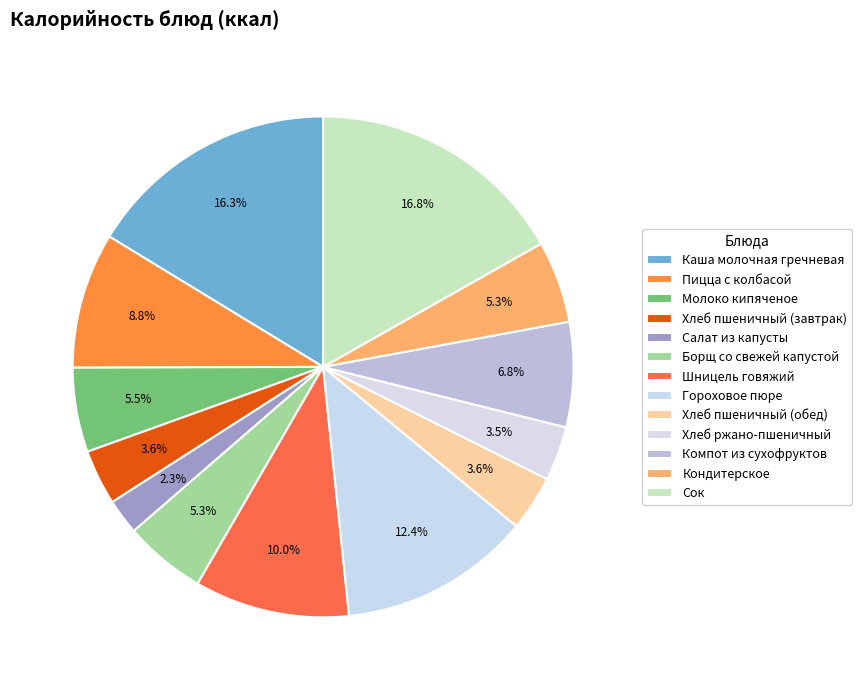

How many segments does this pie chart have?

13